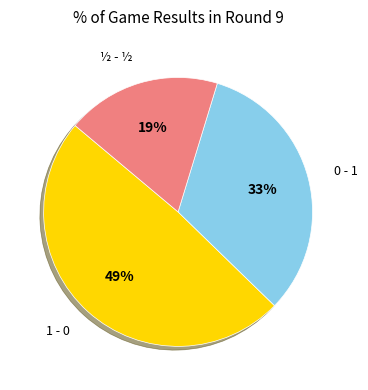

Does any single category account for the majority?

No